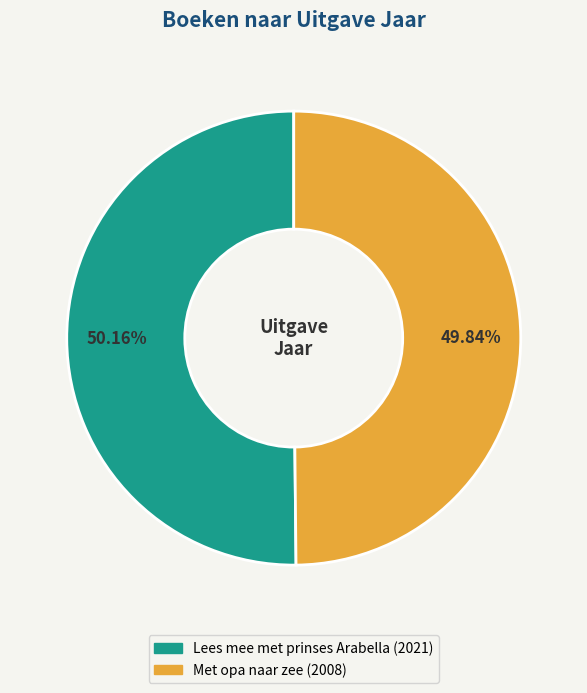

What is the ratio of the value at Lees mee met prinses Arabella to the value at Met opa naar zee?

1.0